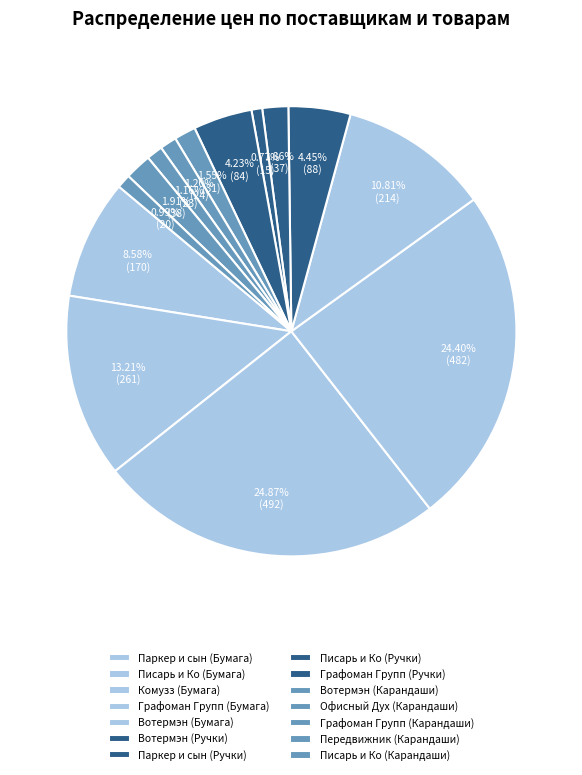

To the nearest percent, what portion does Вотермэн (Бумага) represent?

11%